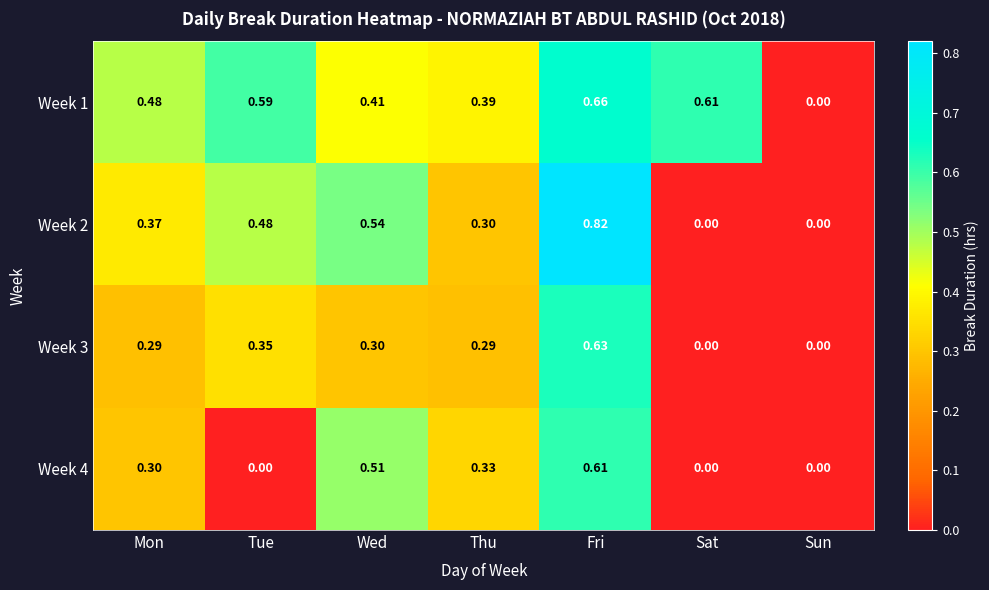

Is the value of Week 4 at Sun greater than the value of Week 3 at Tue?

No